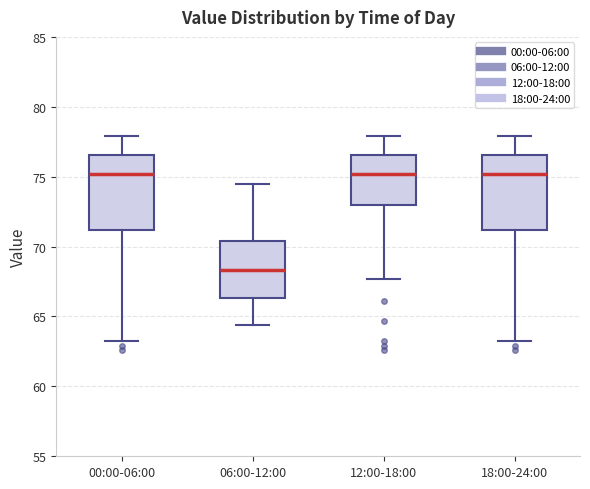

Reading left to right, read every box against the y-axis: the position of its median line, the range the box covers, and the ends of its whiskers. The values are not printed on the chart, so give them approximately, as read against the axis.

00:00-06:00: median 75.0, box 71.0 to 76.5, whiskers 63.5 to 78.0
06:00-12:00: median 68.5, box 66.5 to 70.5, whiskers 64.5 to 74.5
12:00-18:00: median 75.0, box 73.0 to 76.5, whiskers 67.5 to 78.0
18:00-24:00: median 75.0, box 71.0 to 76.5, whiskers 63.5 to 78.0